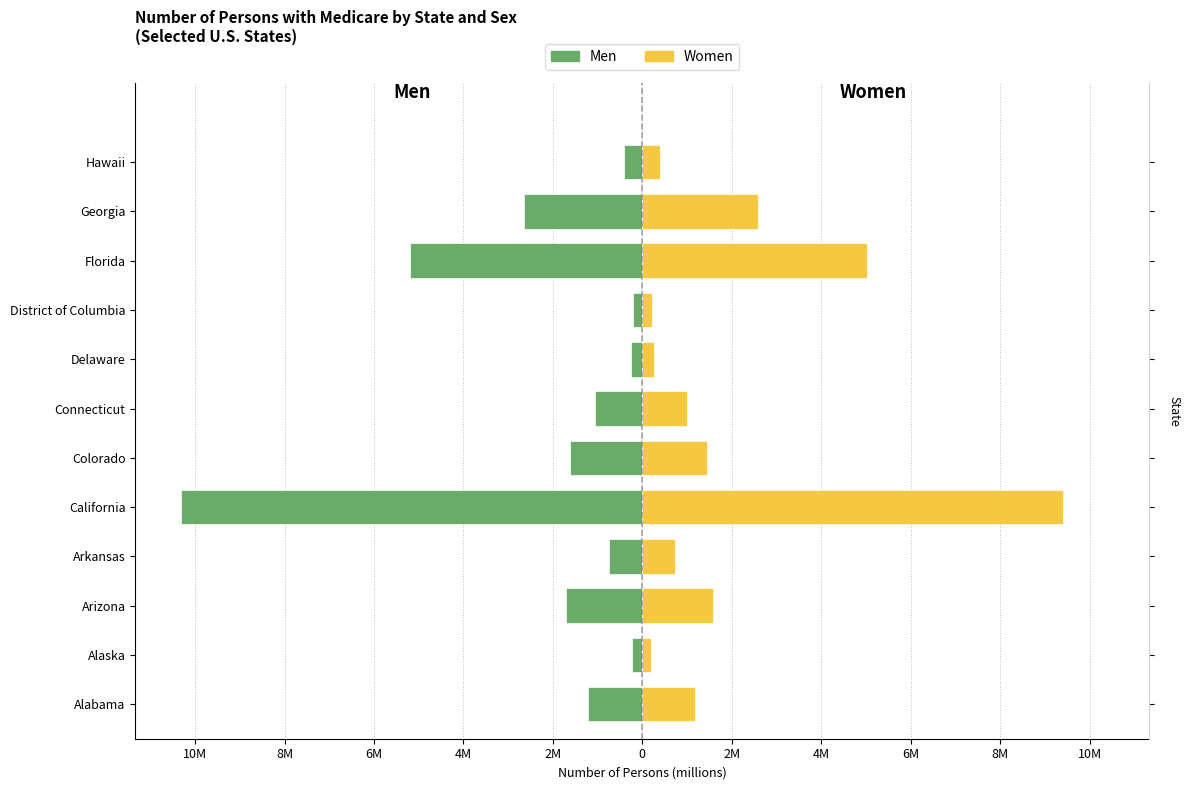

What is the total value across all series at California?

-907942